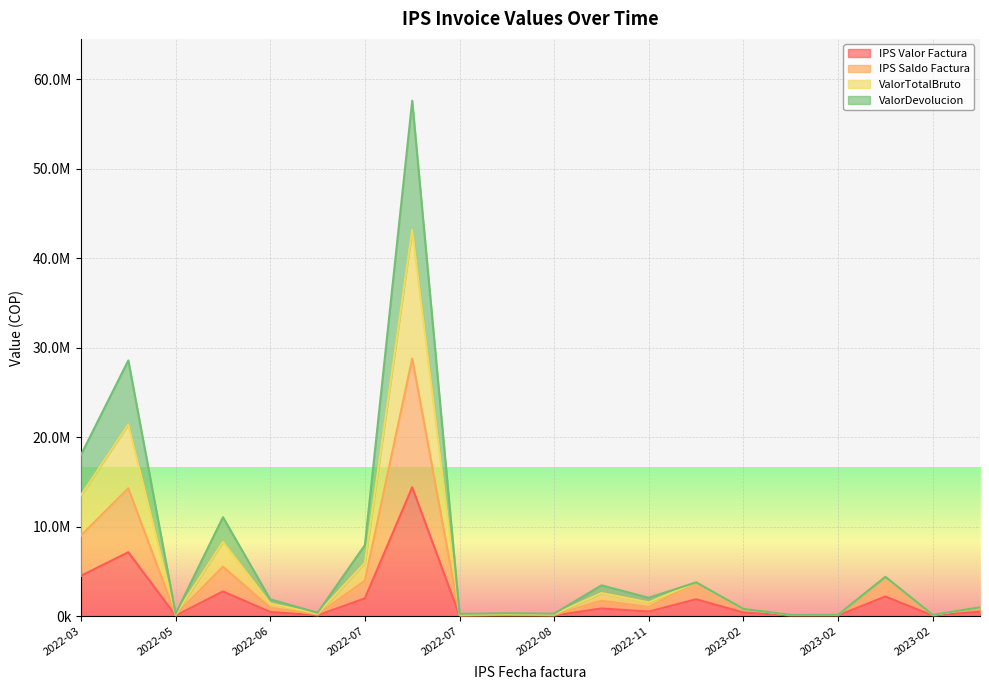

Does the chart display data point markers on the line(s)?

No